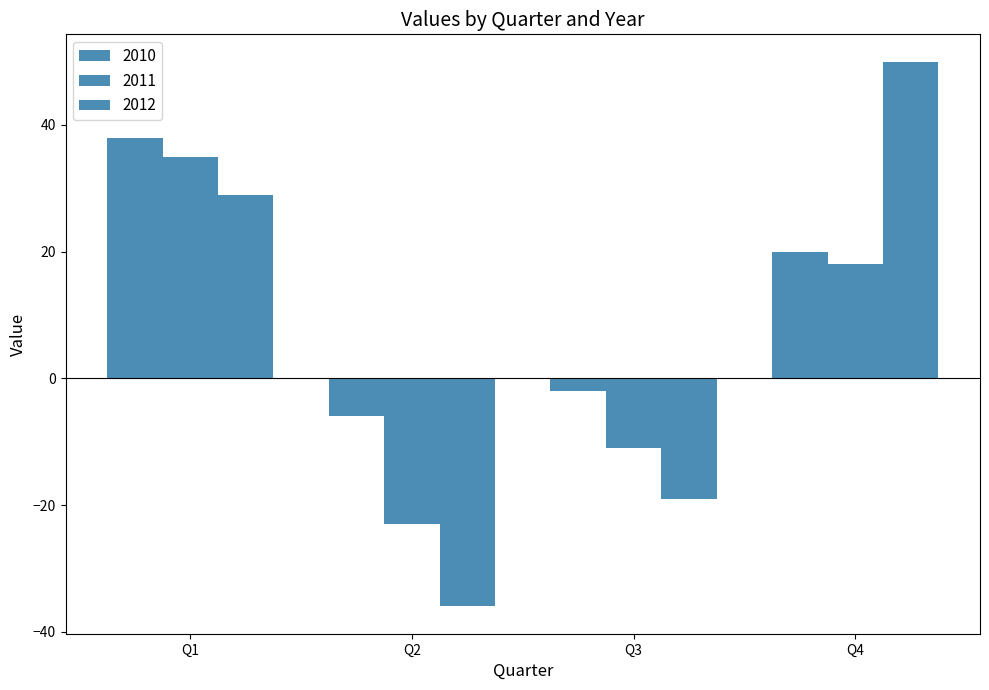

How many positive values does the 2011 series have?

2